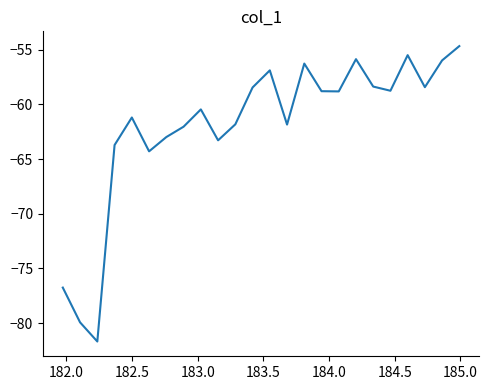

What is the maximum value shown in the chart?

-54.7